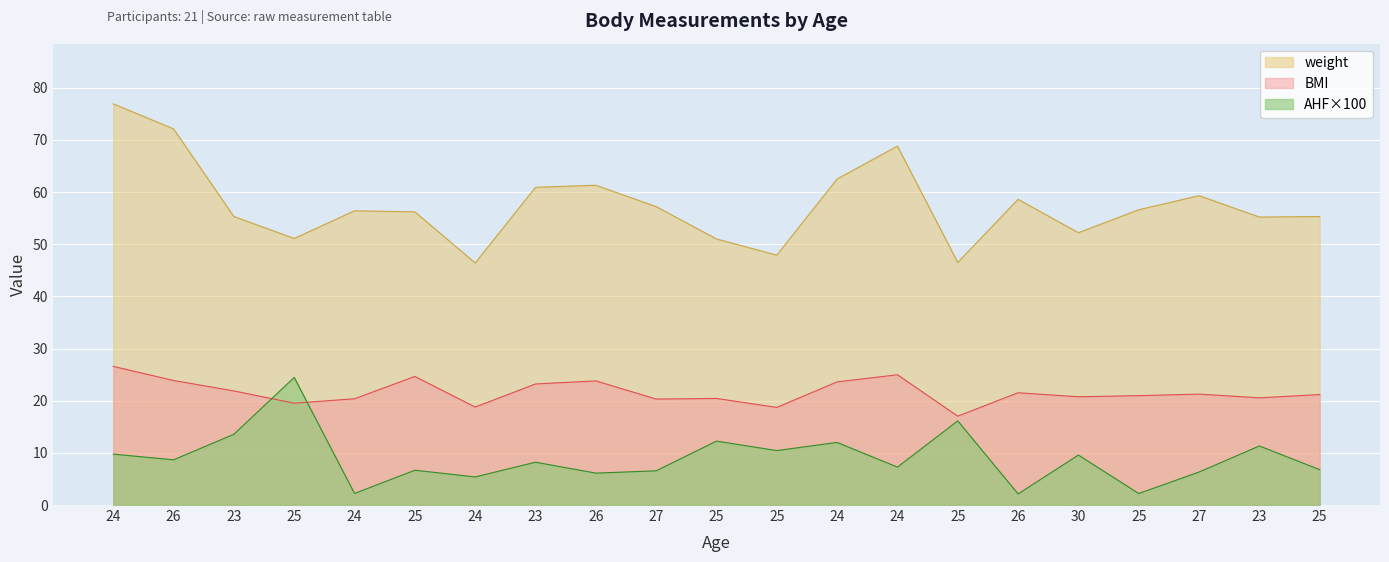

Rank the categories by AHF_x100 value from lowest to highest.

26, 25, 24, 24, 26, 27, 27, 25, 25, 24, 23, 26, 30, 24, 25, 23, 24, 25, 23, 25, 25